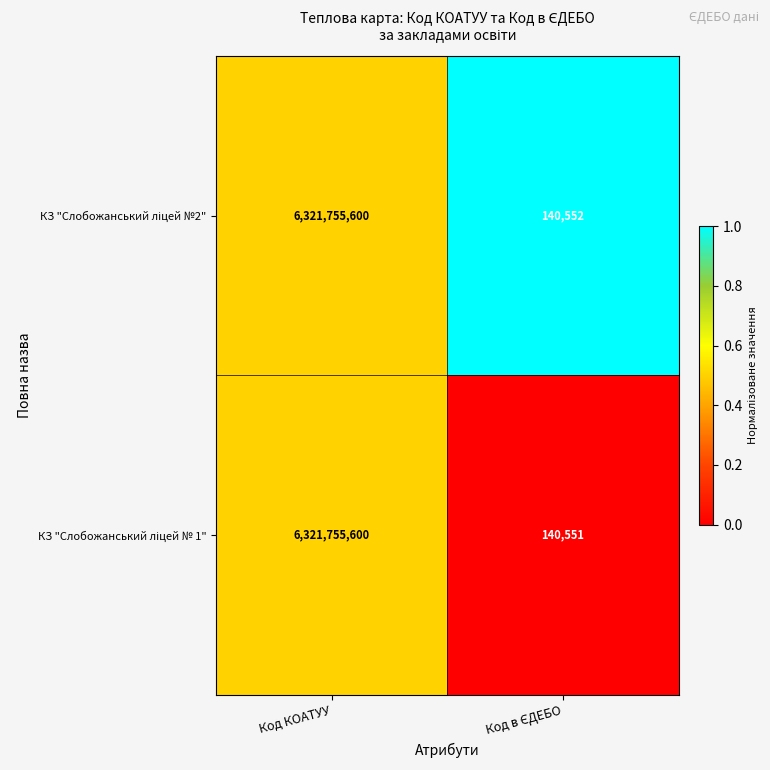

How many distinct data groups are displayed?

2